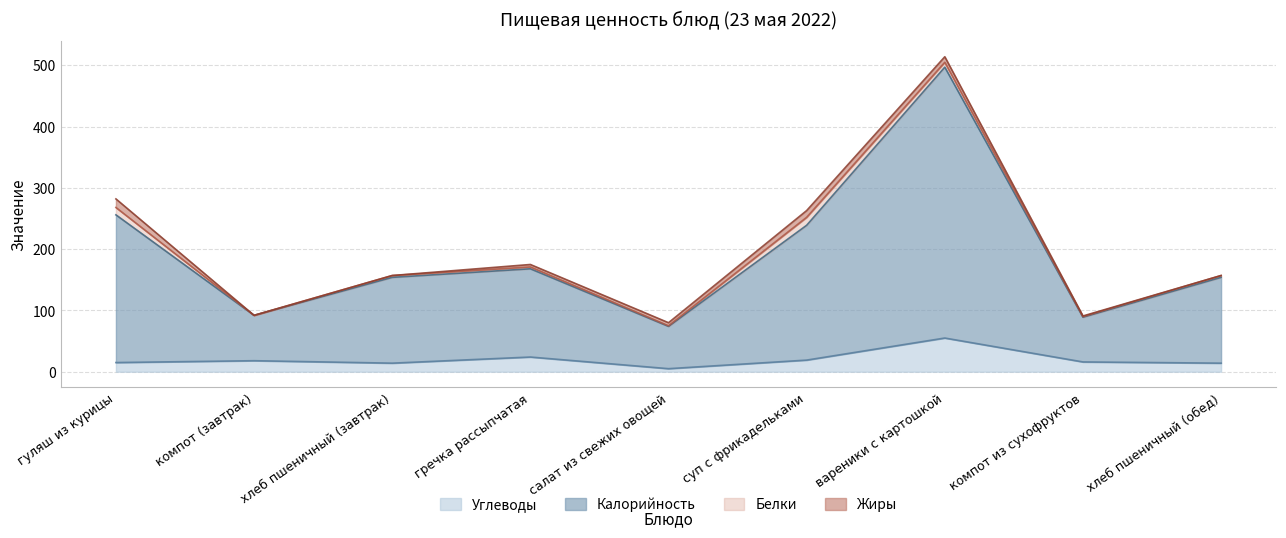

At which category is the sum across all series the highest?

вареники с картошкой